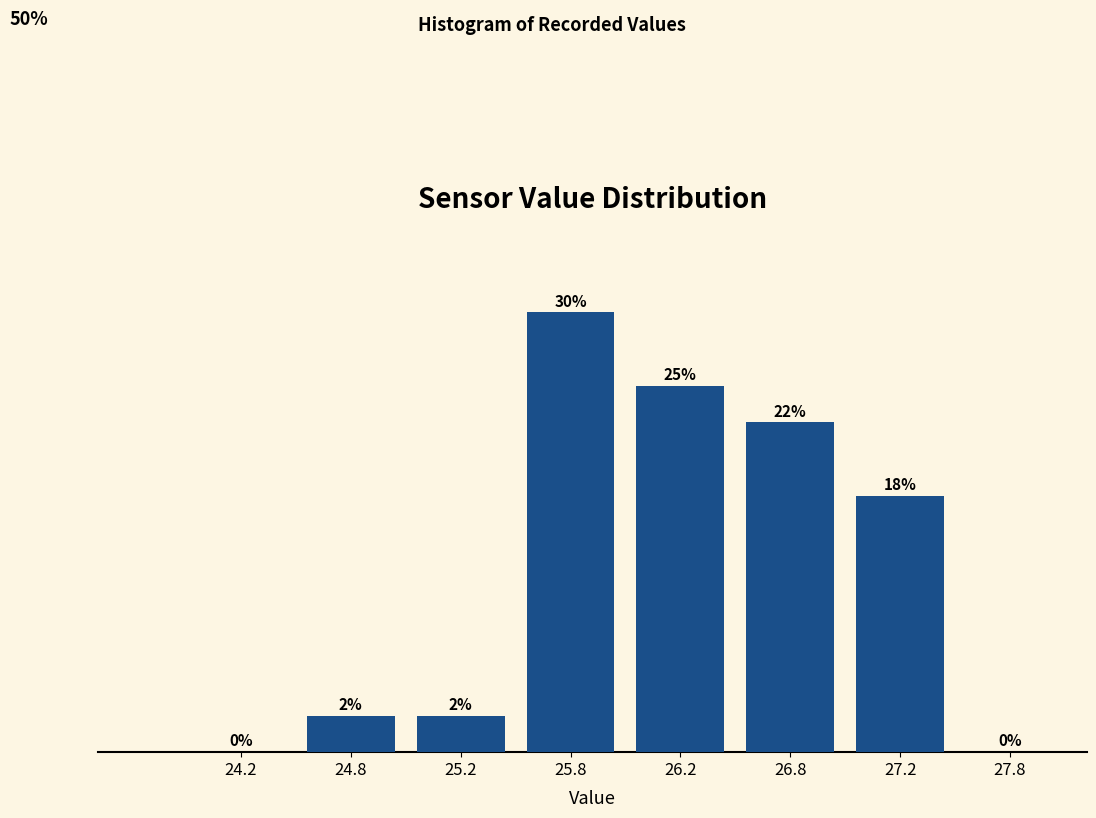

Are the bars horizontal?

No